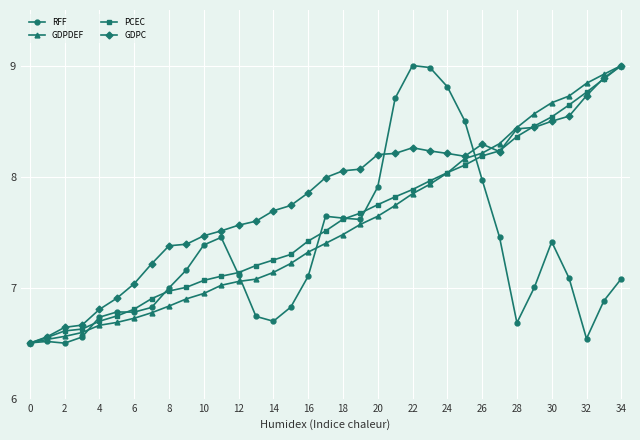

What is the maximum value shown in the chart?

9.0